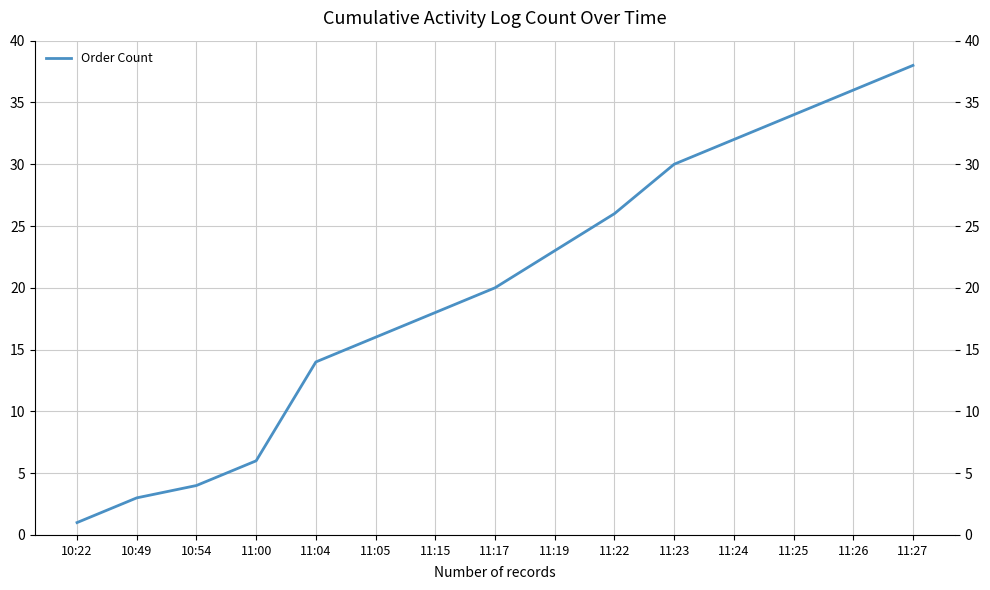

Rank the categories by value from lowest to highest.

10:22, 10:49, 10:54, 11:00, 11:04, 11:05, 11:15, 11:17, 11:19, 11:22, 11:23, 11:24, 11:25, 11:26, 11:27